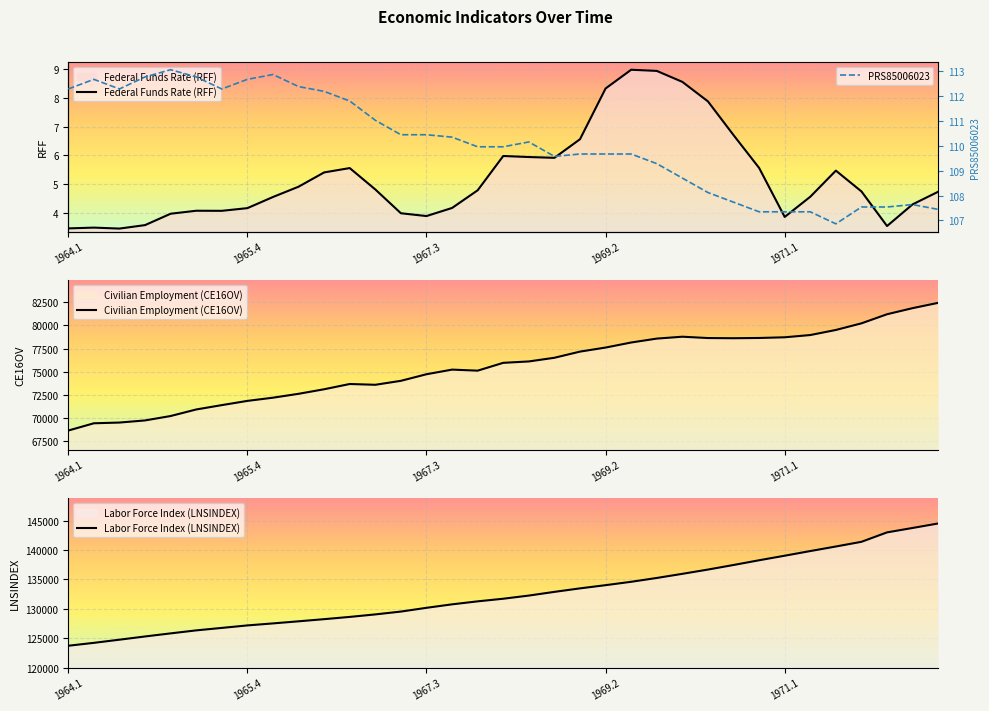

Rank the series at 17 from highest to lowest value.

Labor Force Index (LNSINDEX), Civilian Employment (CE16OV), PRS85006023, Federal Funds Rate (RFF)